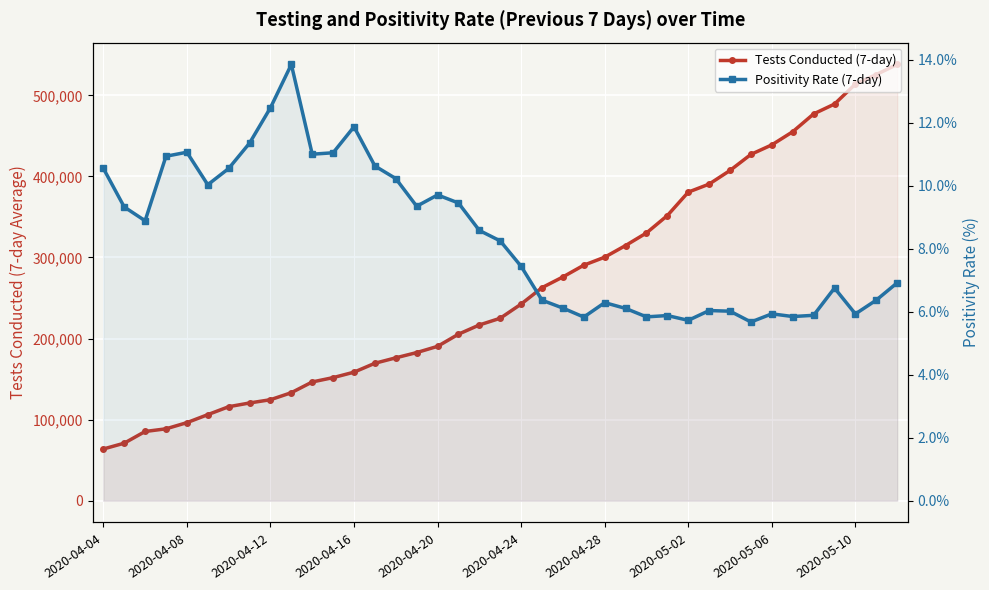

Which series has the largest range (max minus min)?

Tests Conducted (7-day)